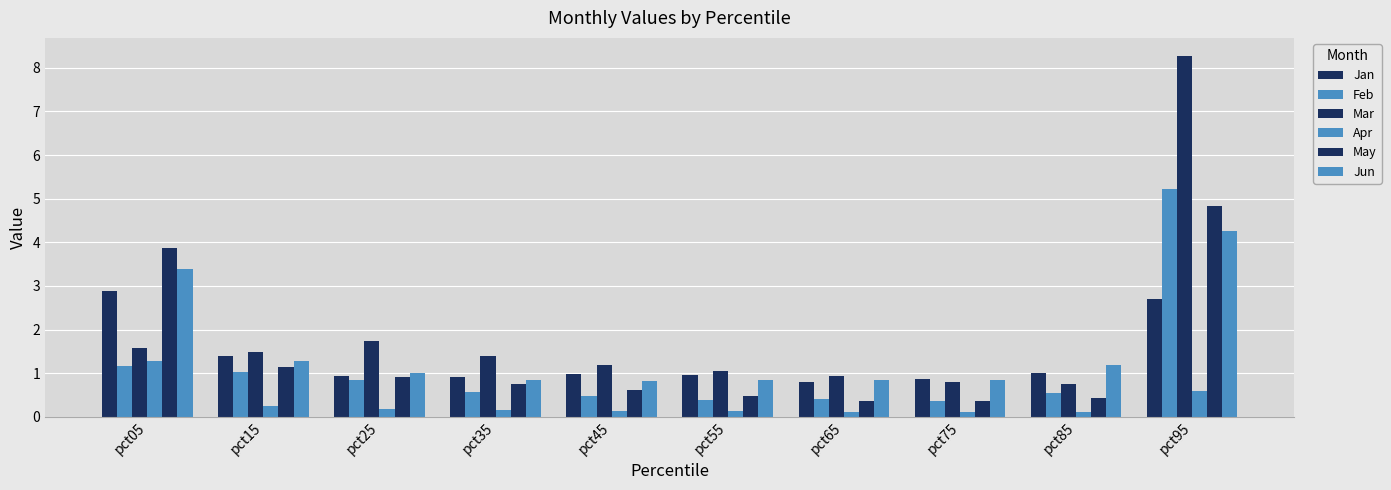

What is the value of the Jun bar at the 1st from the left?

3.4